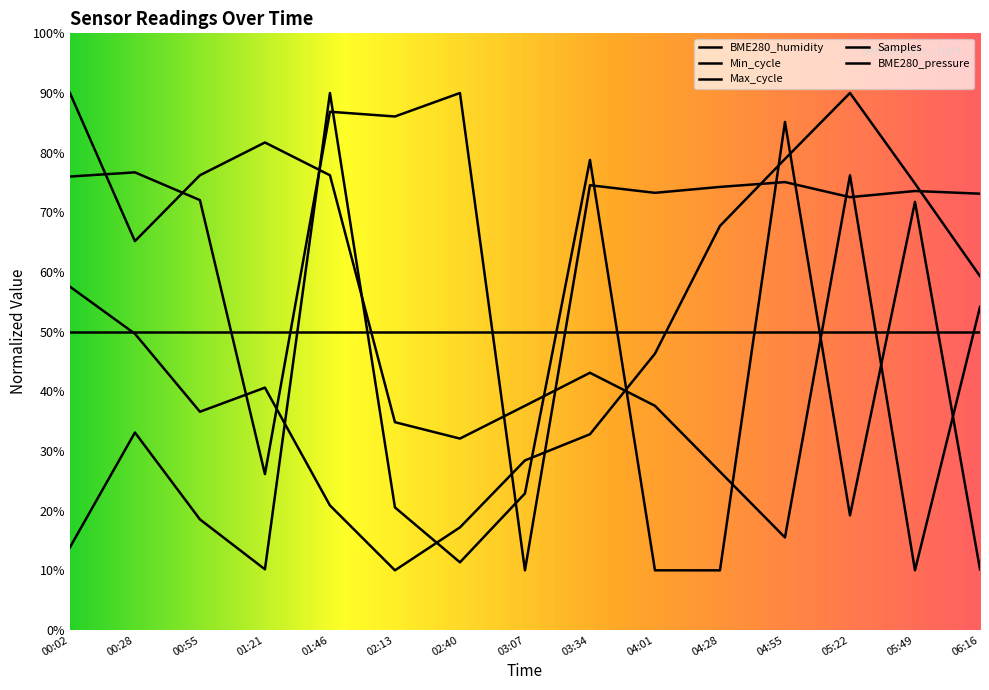

How many lines are shown in the chart?

5